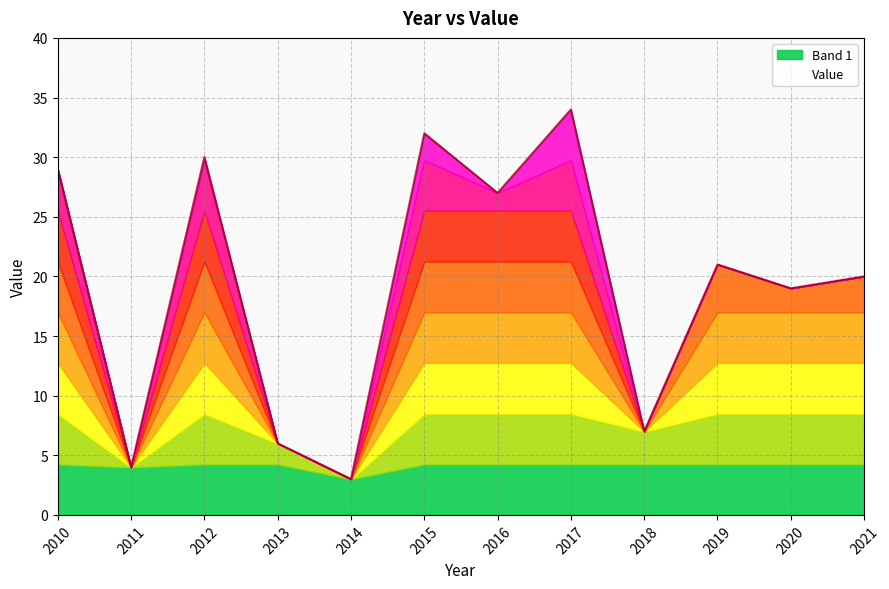

How many values are below 21?

6